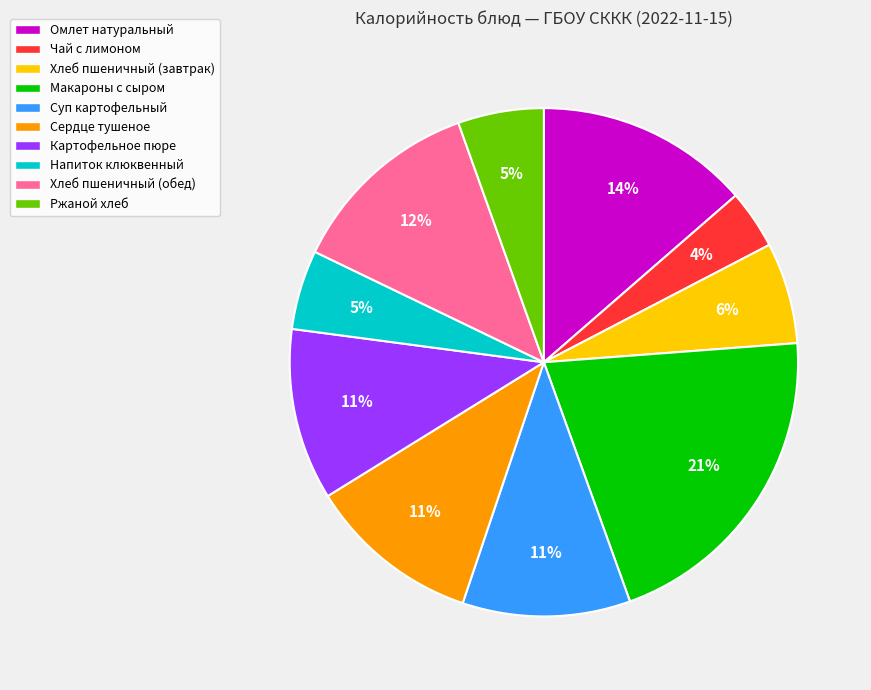

Does any single category account for the majority?

No